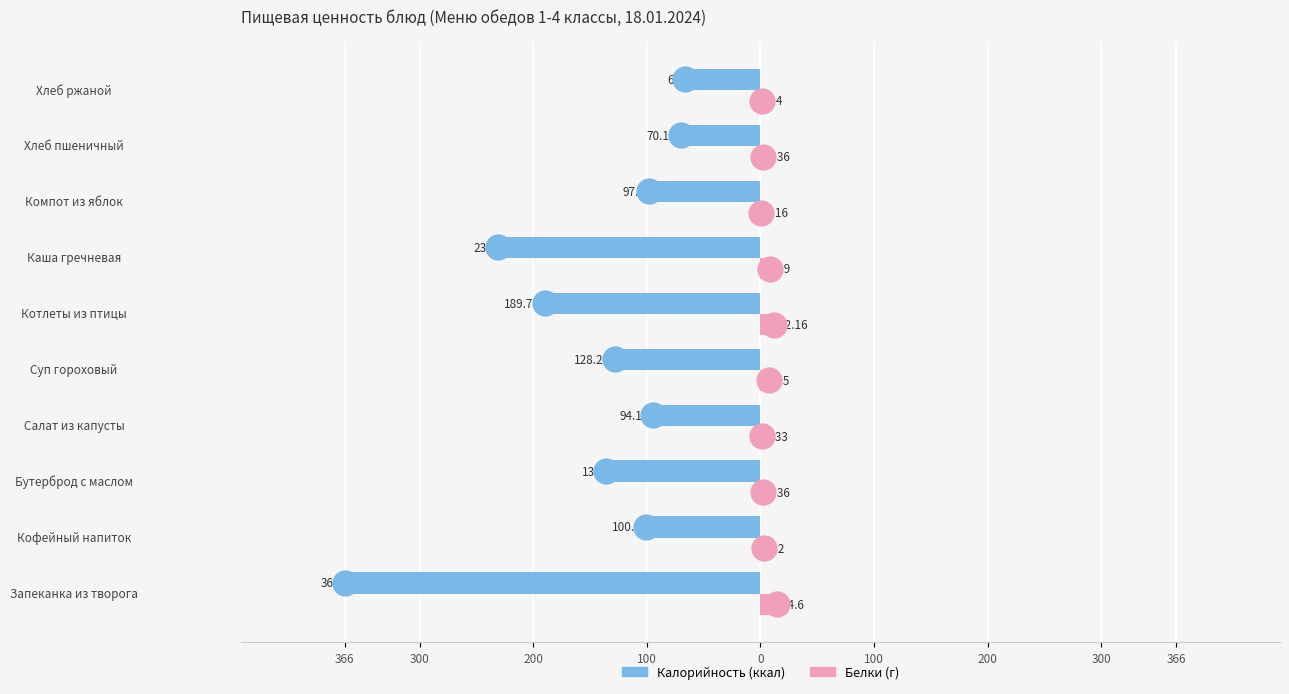

Which series reaches the maximum Y coordinate?

Белки (г)